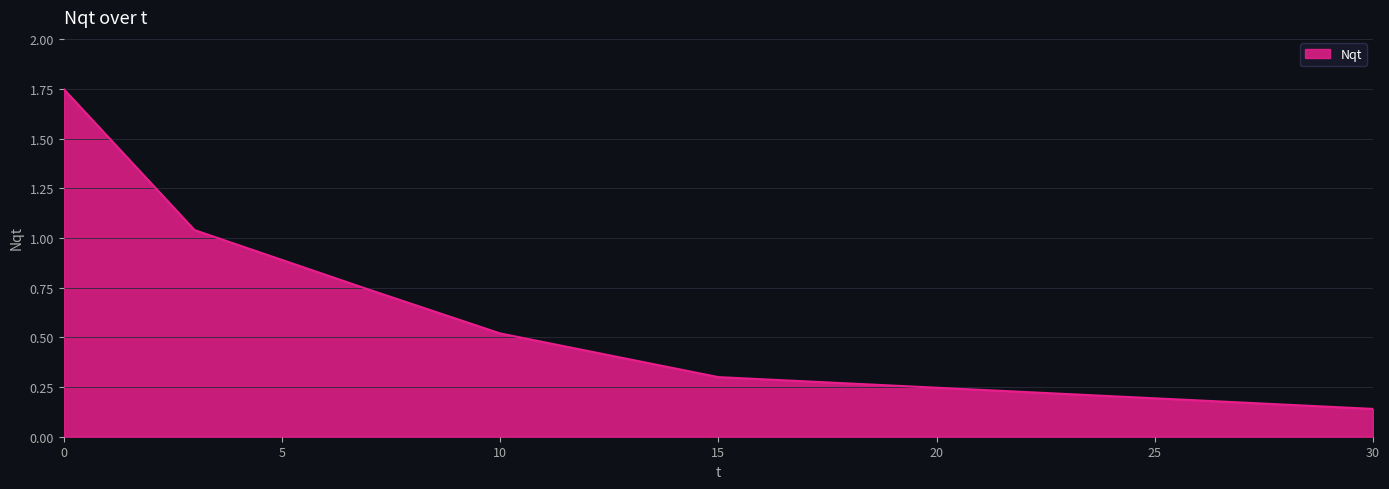

What is the difference between the maximum and minimum values?

1.6